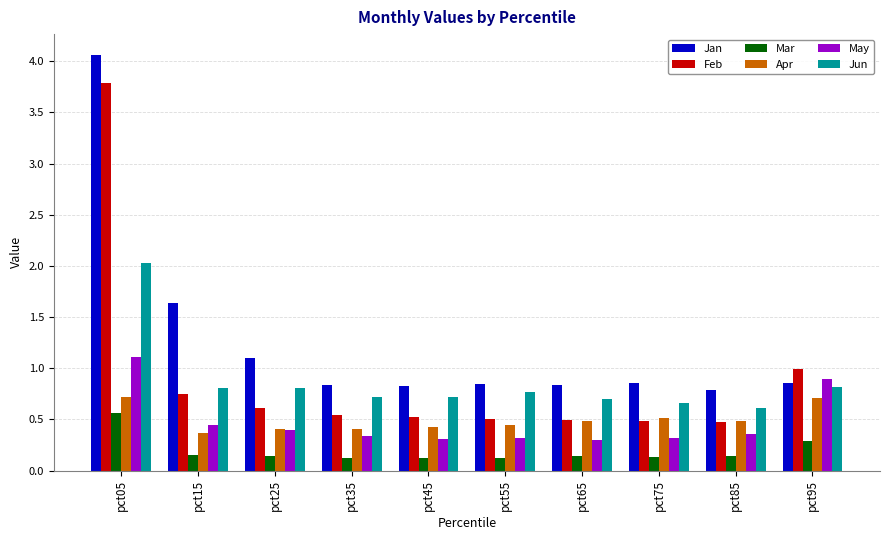

At which category does the chart reach its peak across all series?

pct05